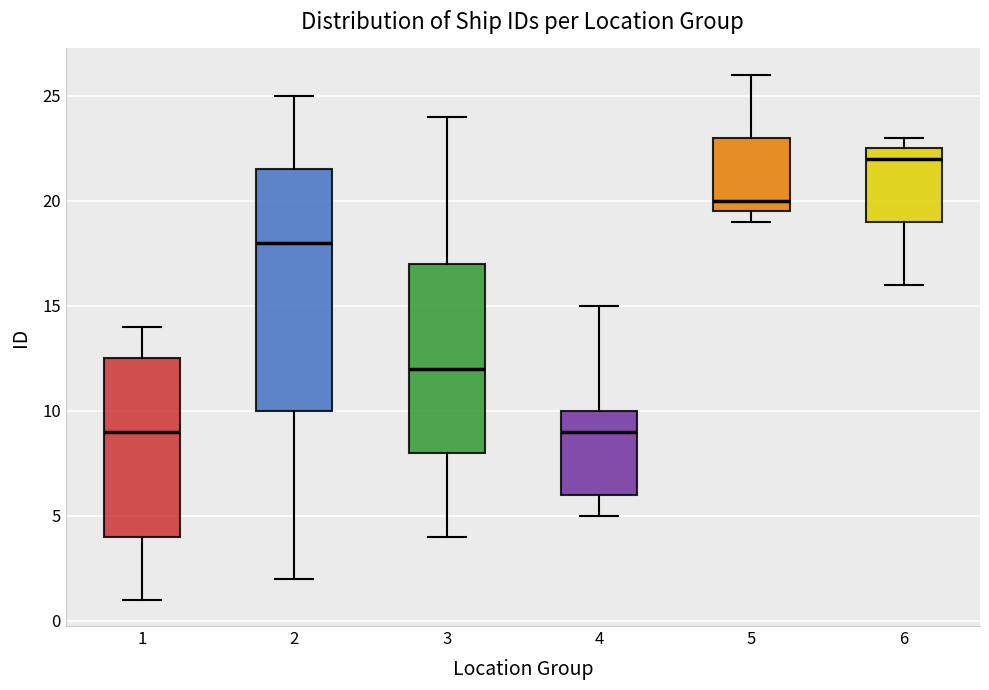

Comparing the boxes themselves (not the whiskers), which one is the tallest?

2